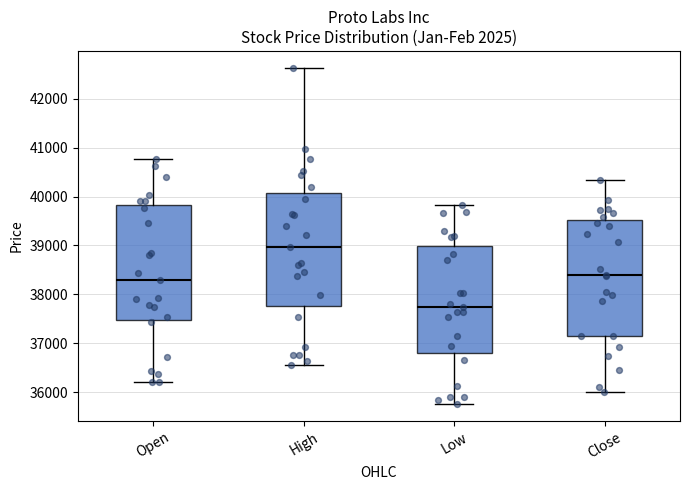

Where does the median line of the box for Open sit on the y-axis? The values are not printed on the chart, so give them approximately, as read against the axis.

38300